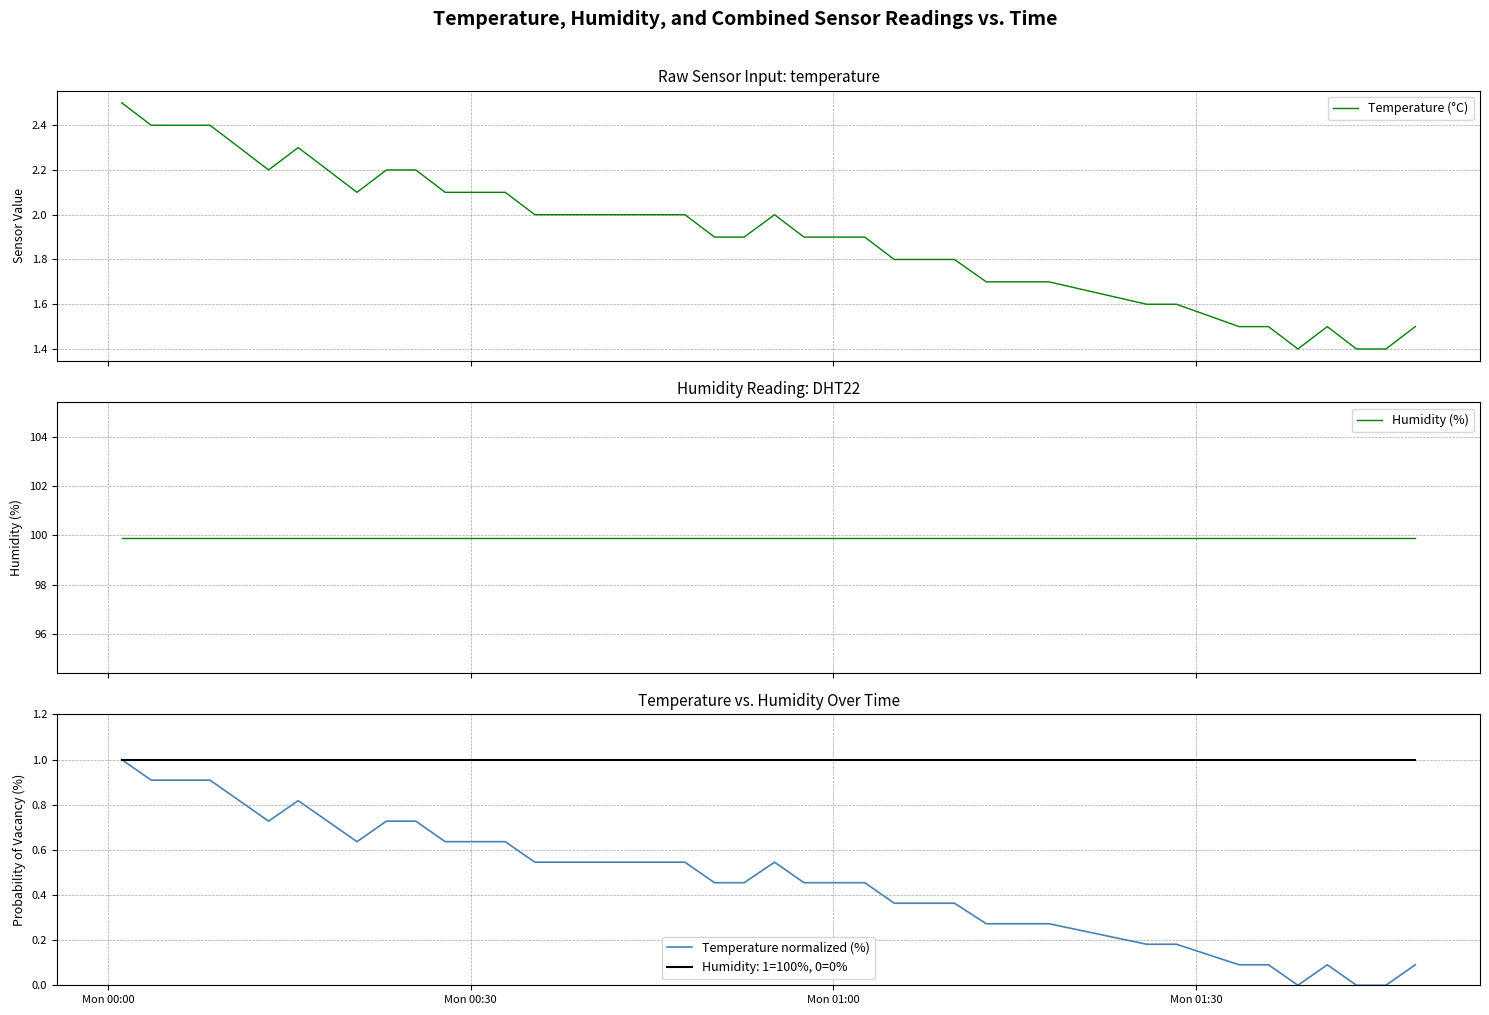

What is the minimum value for Temperature (°C)?

1.4